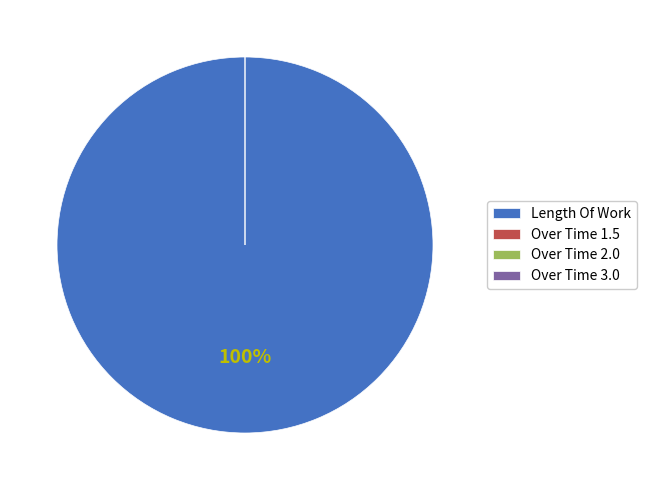

Is there any slice that represents more than half of the pie?

Yes